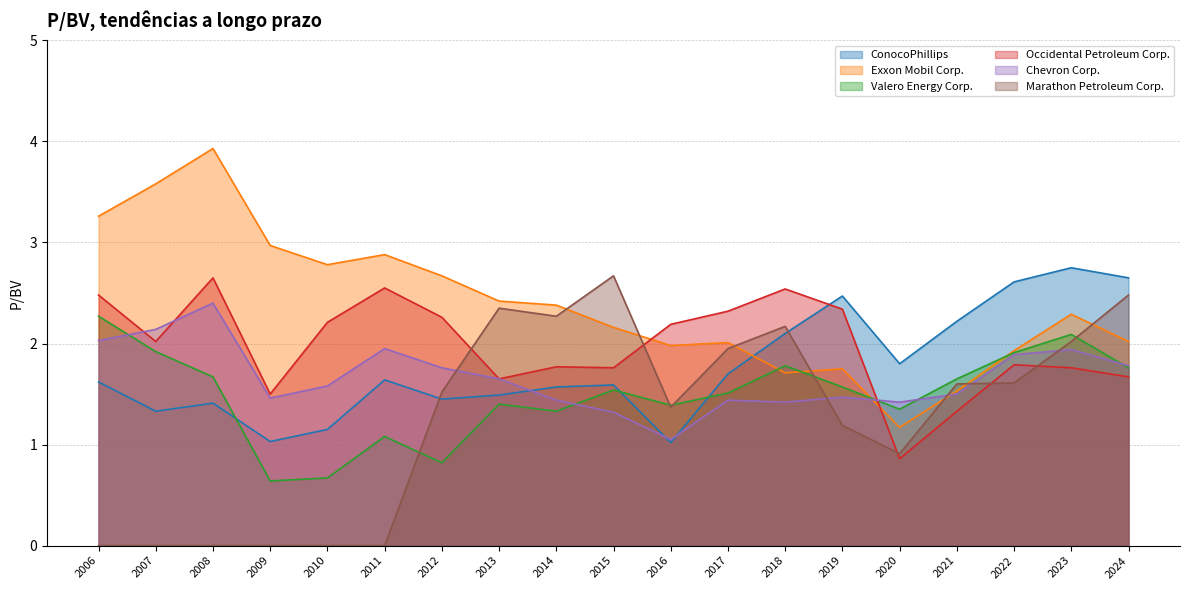

What is the sum of all ConocoPhillips values?

33.6